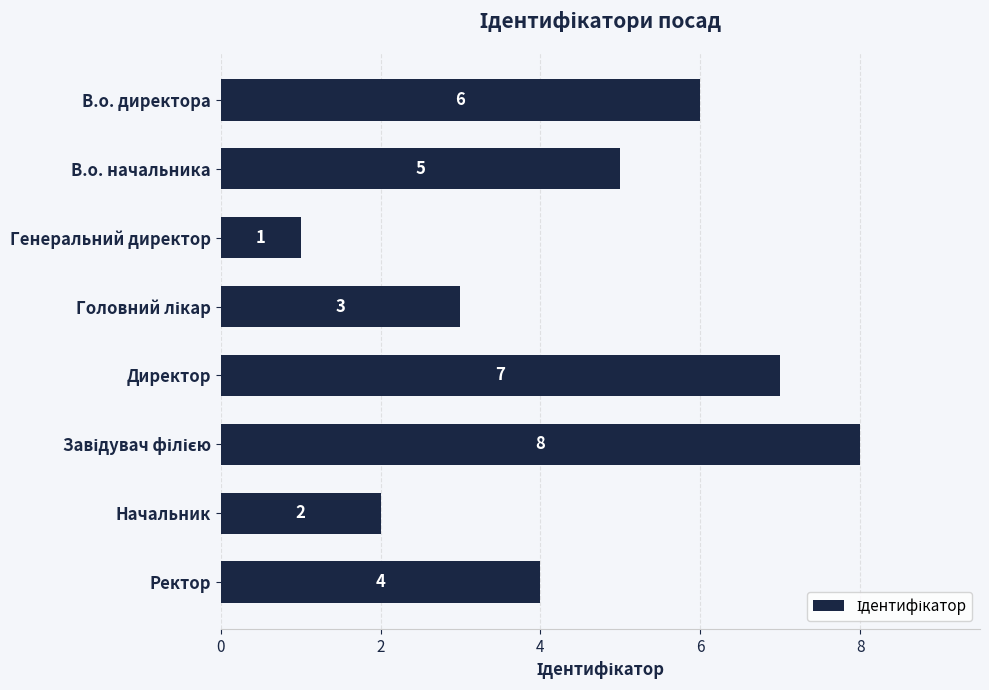

What is the change in value from В.о. начальника to Директор?

+2